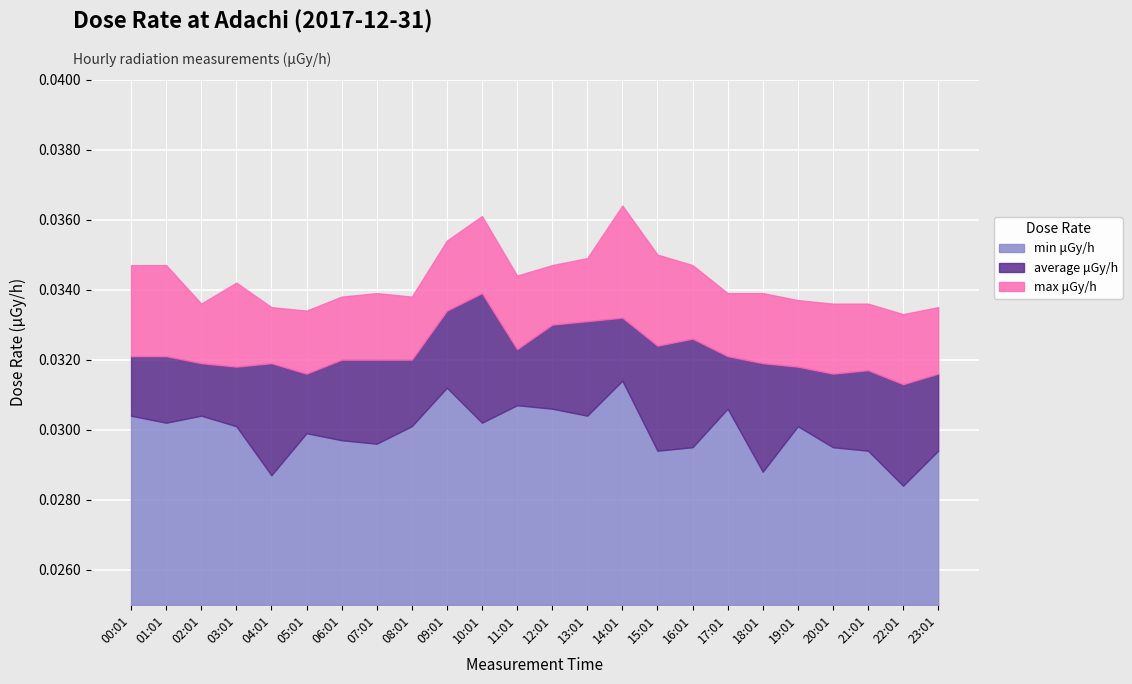

How many lines are shown in the chart?

3